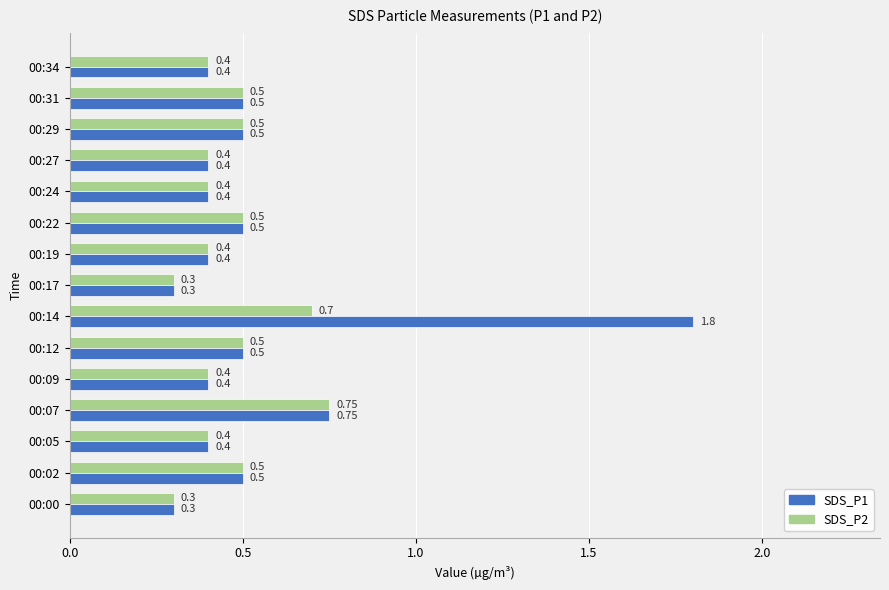

What is the difference between the second highest and minimum values in the SDS_P1 series?

0.5